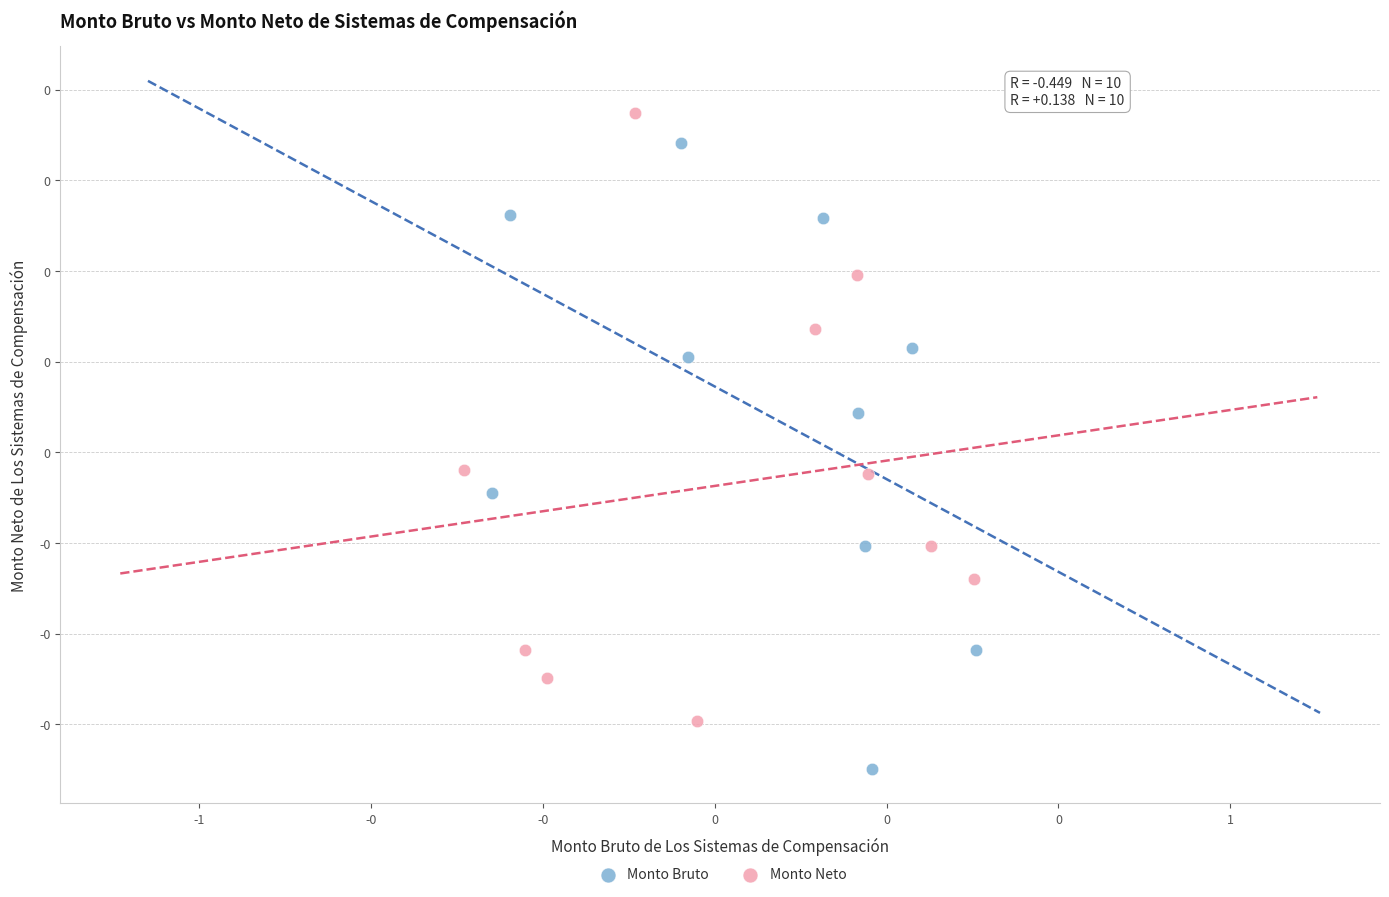

Which series contains the highest Y value?

Monto Neto